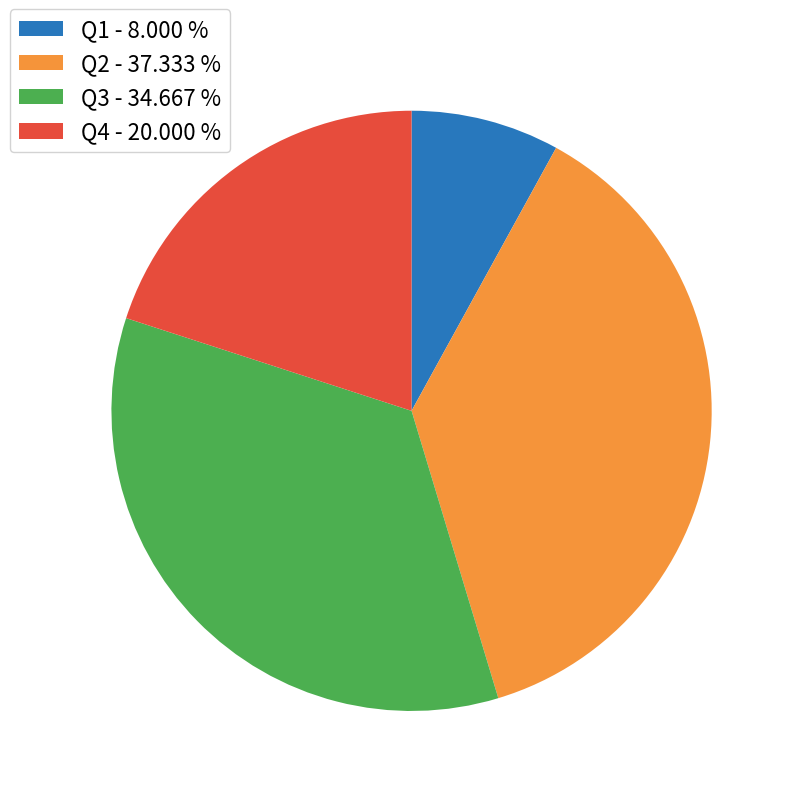

How many segments does this pie chart have?

4